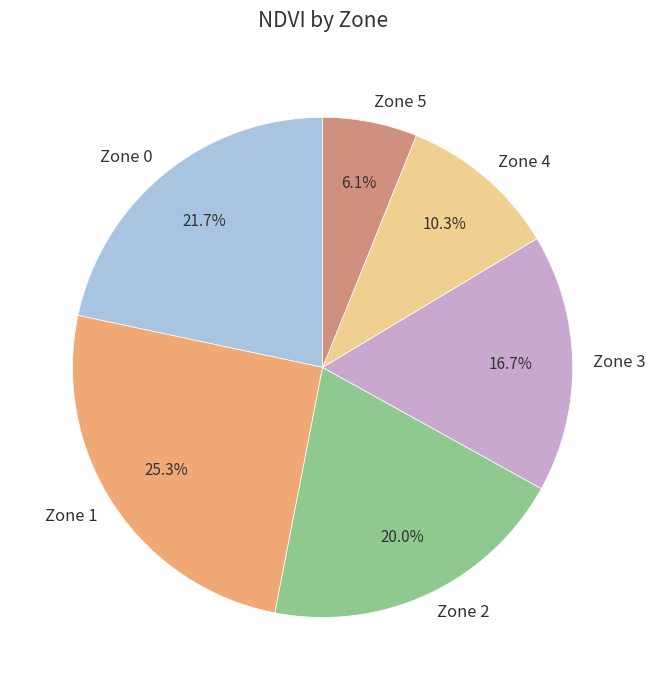

To the nearest percent, what is the difference between the largest and smallest slice percentages?

19%